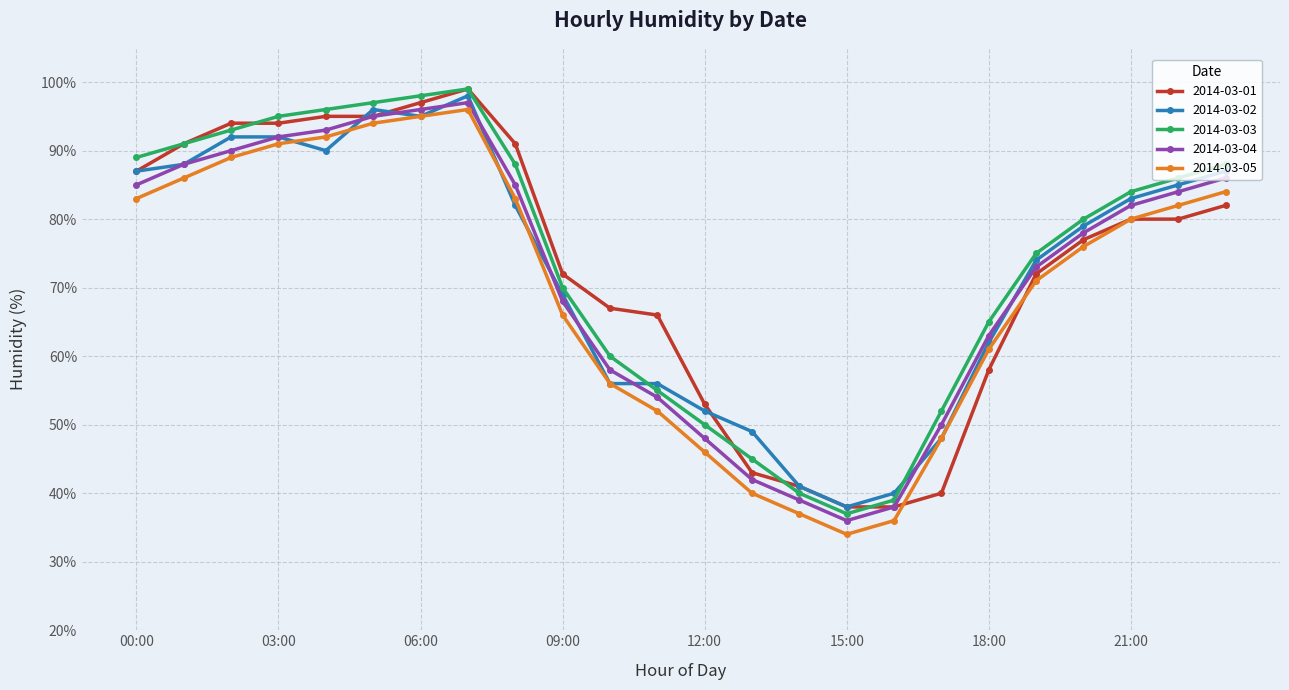

What is the lowest value of the 2014-03-03 series?

37